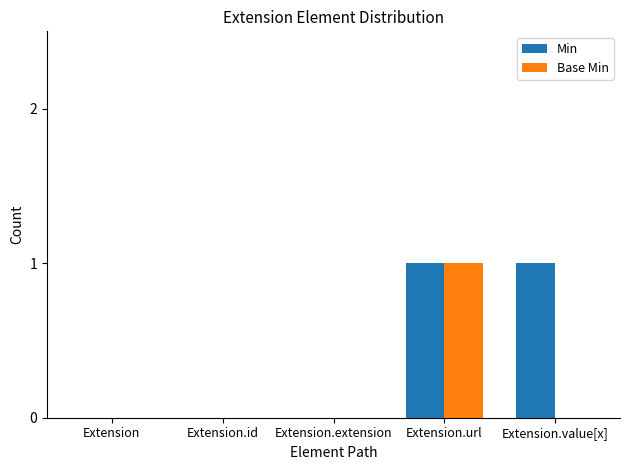

Which series has the largest total across all categories?

Min